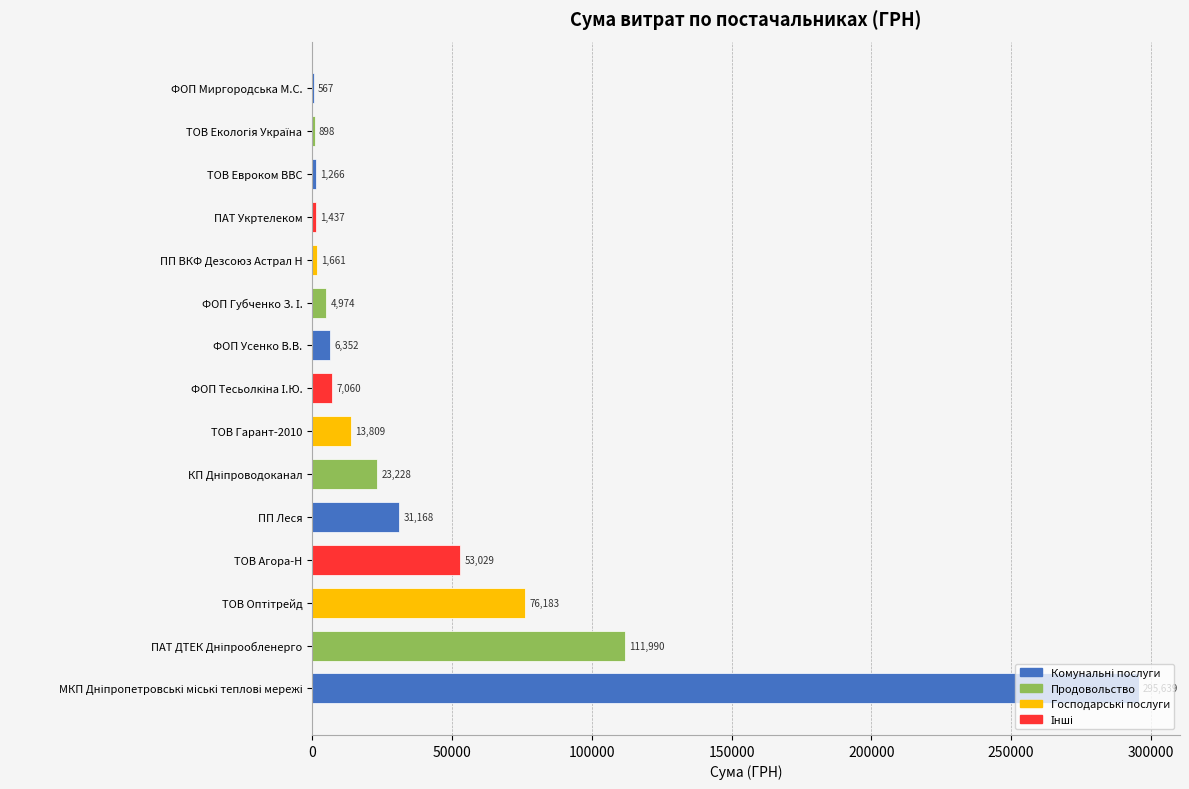

Approximately how many times larger is the value at ПП Леся compared to ТОВ Гарант-2010?

2.3